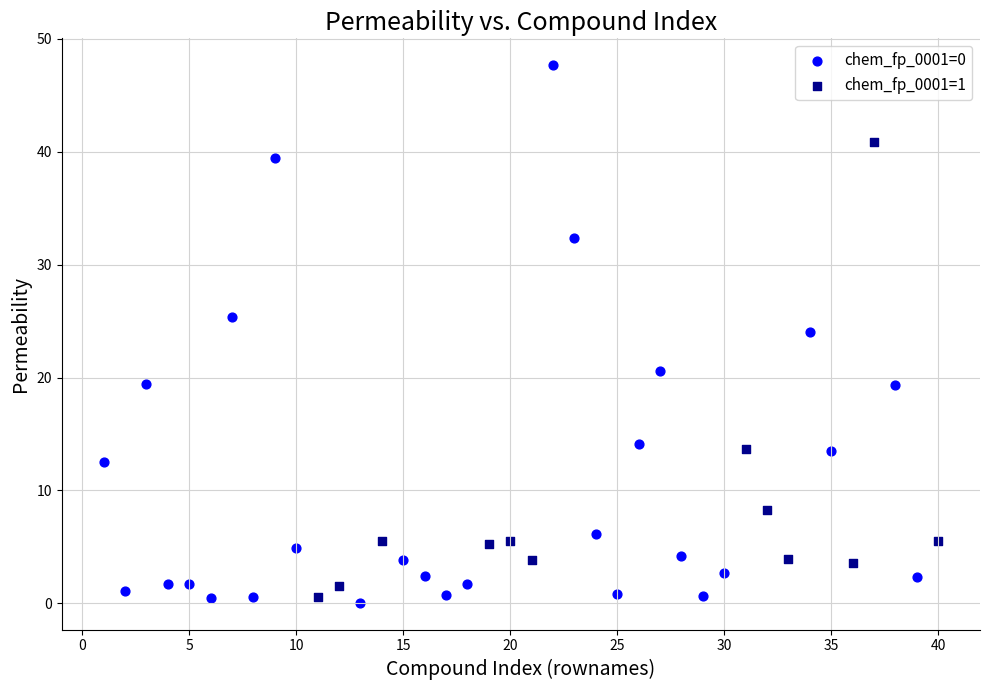

Which series contains the highest Y value?

chem_fp_0001=0